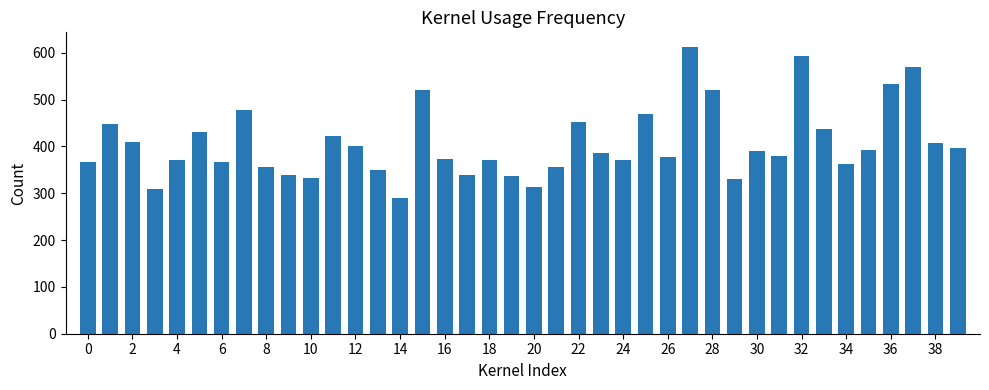

What is the smallest value displayed?

290